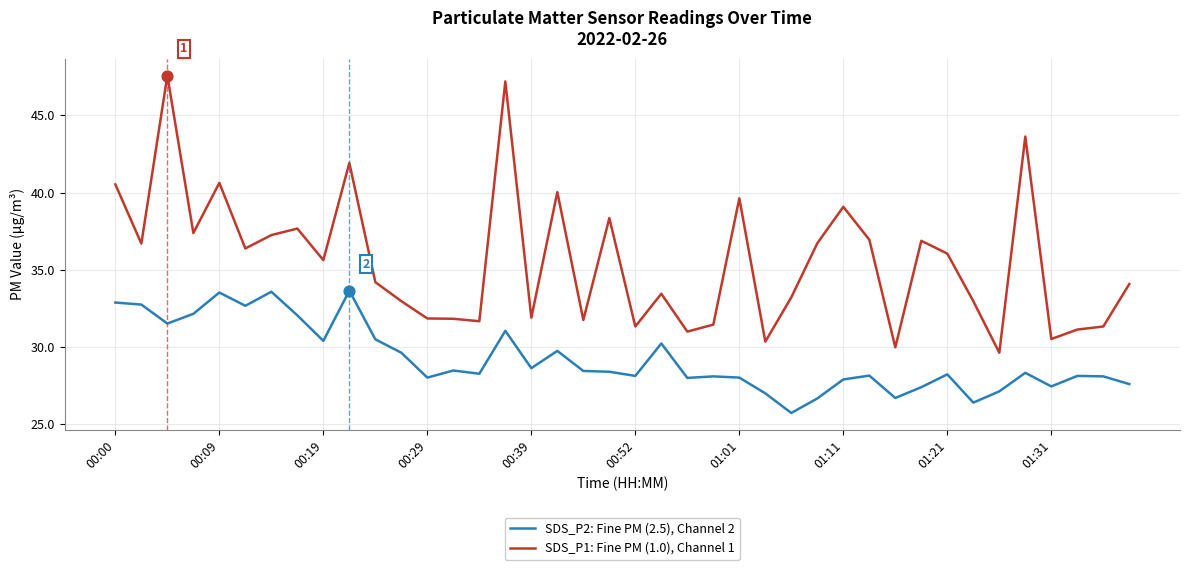

Which series has the largest total across all categories?

SDS_P1: Fine PM (1.0), Channel 1